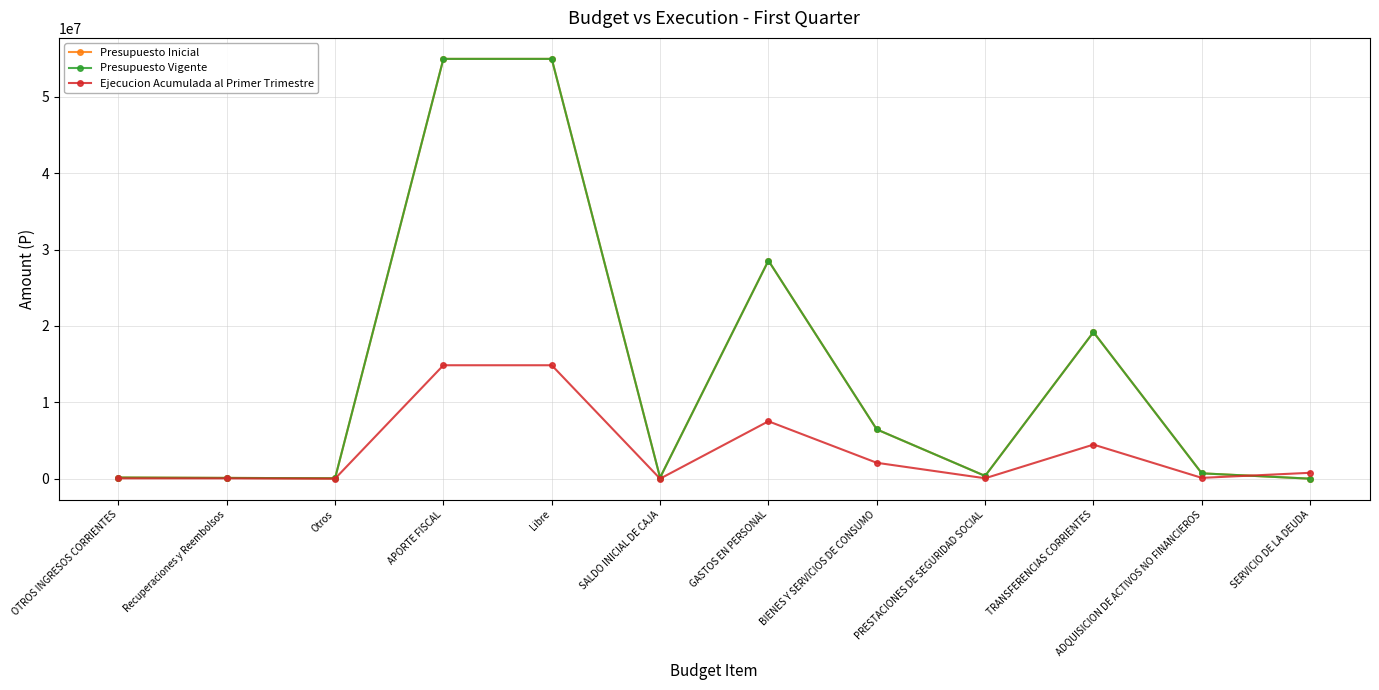

What is the total value across all series at SERVICIO DE LA DEUDA?

770727